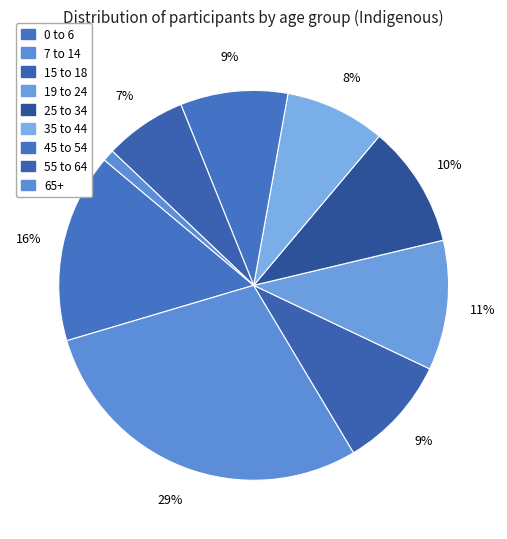

How many slices are in this pie chart?

9